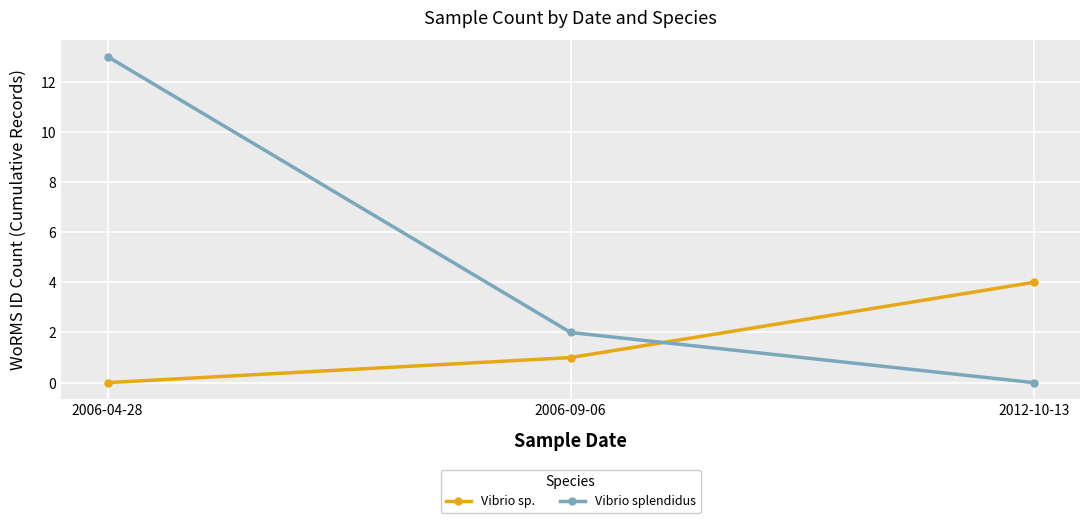

Where is Vibrio sp. nearest to the value 2?

2006-09-06